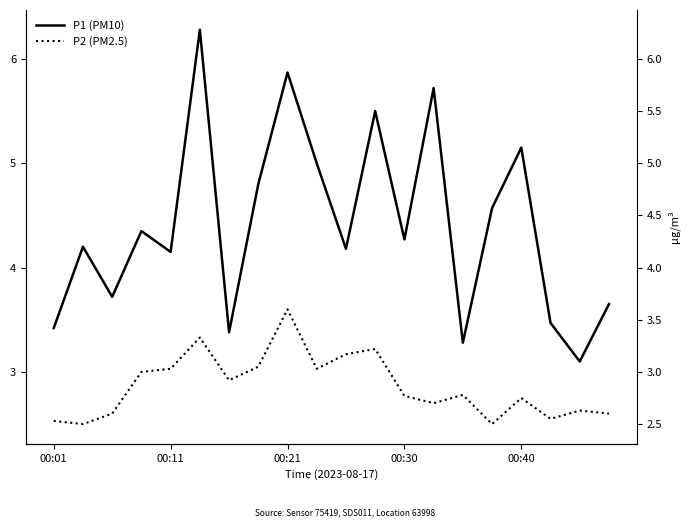

Rank the series at 5 from highest to lowest value.

P1 (PM10), P2 (PM2.5)